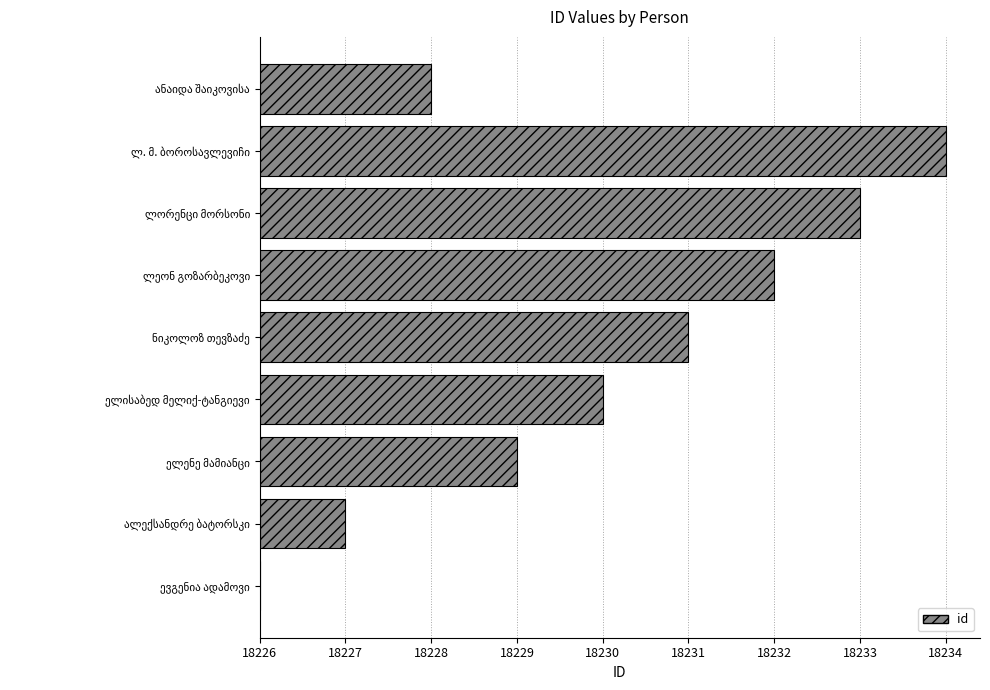

Does the chart contain any negative values?

No